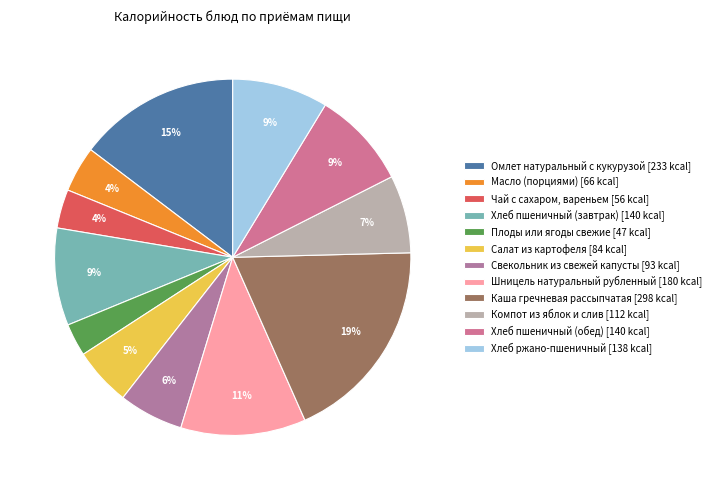

Count the number of slices in the pie.

12